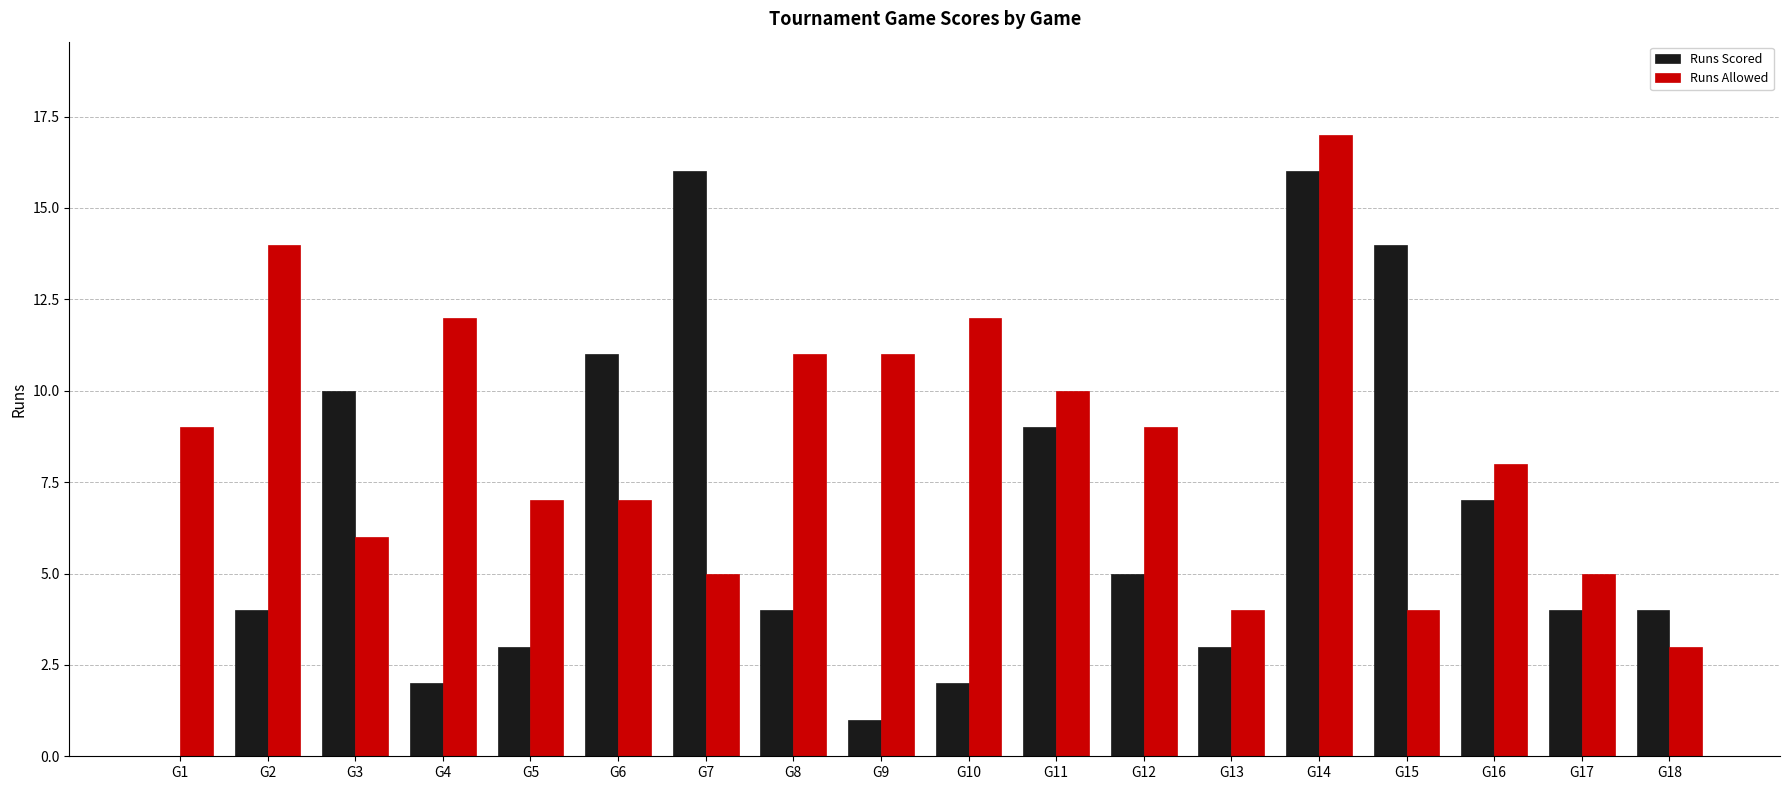

What are all the series names shown in the legend?

Runs Scored, Runs Allowed